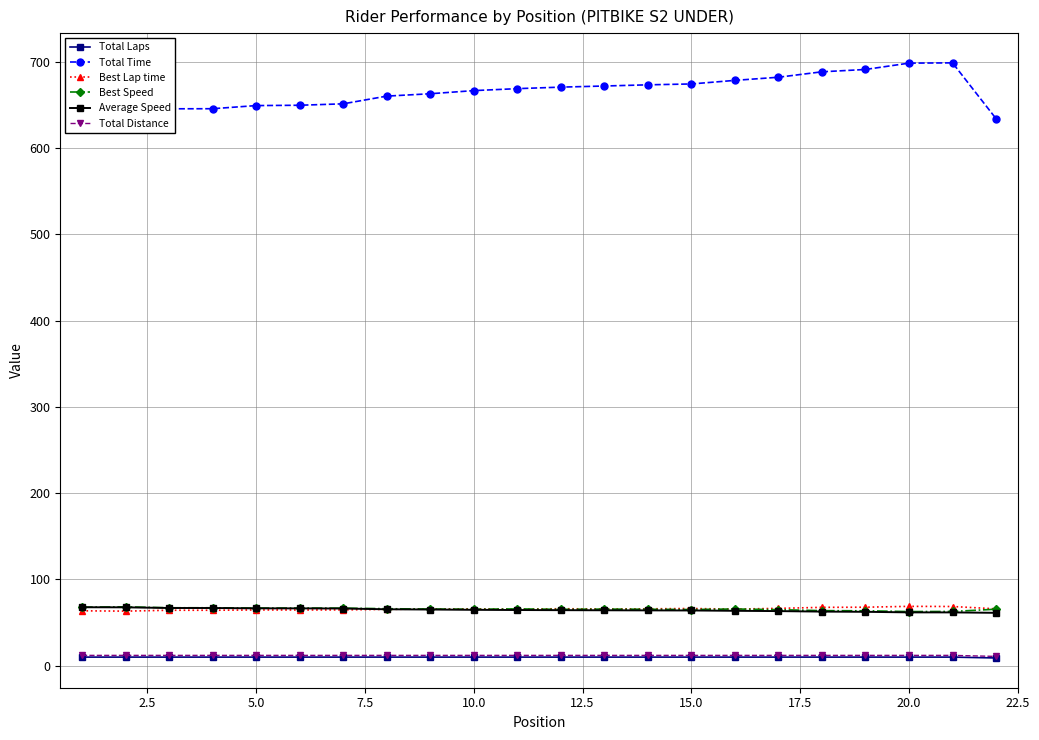

What is the minimum value for Best Lap time?

63.3